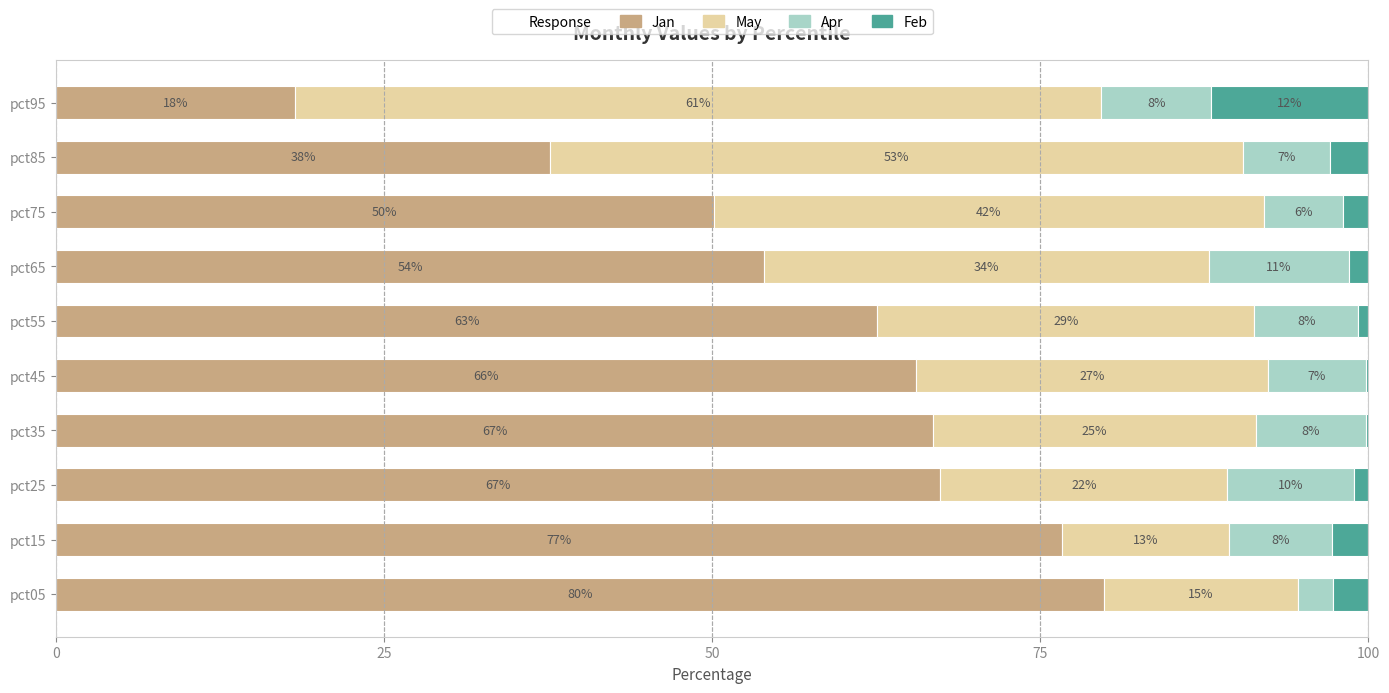

Reading left to right, extract all data points from this chart.

Jan: 79.8	76.7	67.4	66.8	65.5	62.6	54.0	50.1	37.7	18.2
May: 14.8	12.7	21.9	24.6	26.8	28.8	33.9	41.9	52.8	61.5
Apr: 2.7	7.9	9.6	8.4	7.5	7.9	10.7	6.1	6.7	8.4
Feb: 2.7	2.7	1.1	0.2	0.2	0.8	1.5	1.9	2.9	12.0